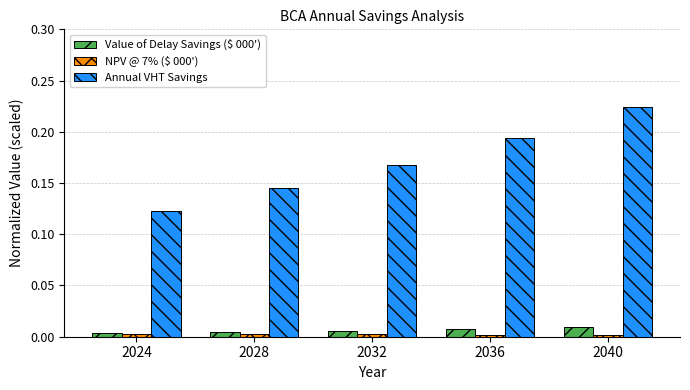

Which series changed the most between 2024 and 2036?

Annual VHT Savings